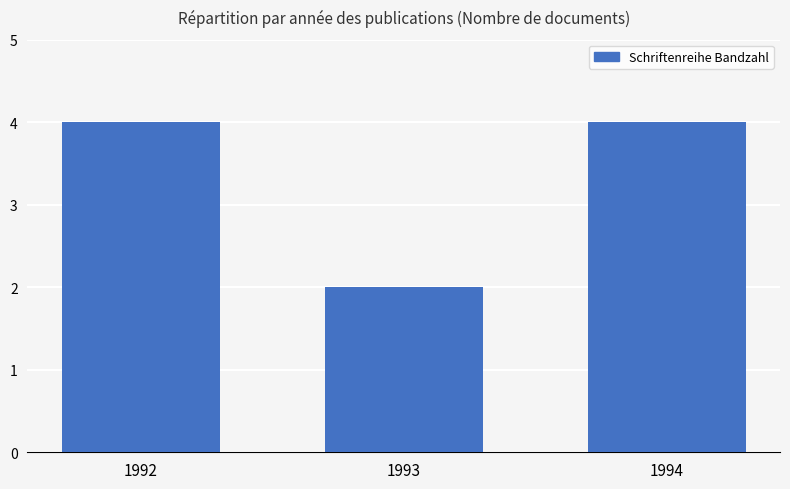

What is the average value?

3